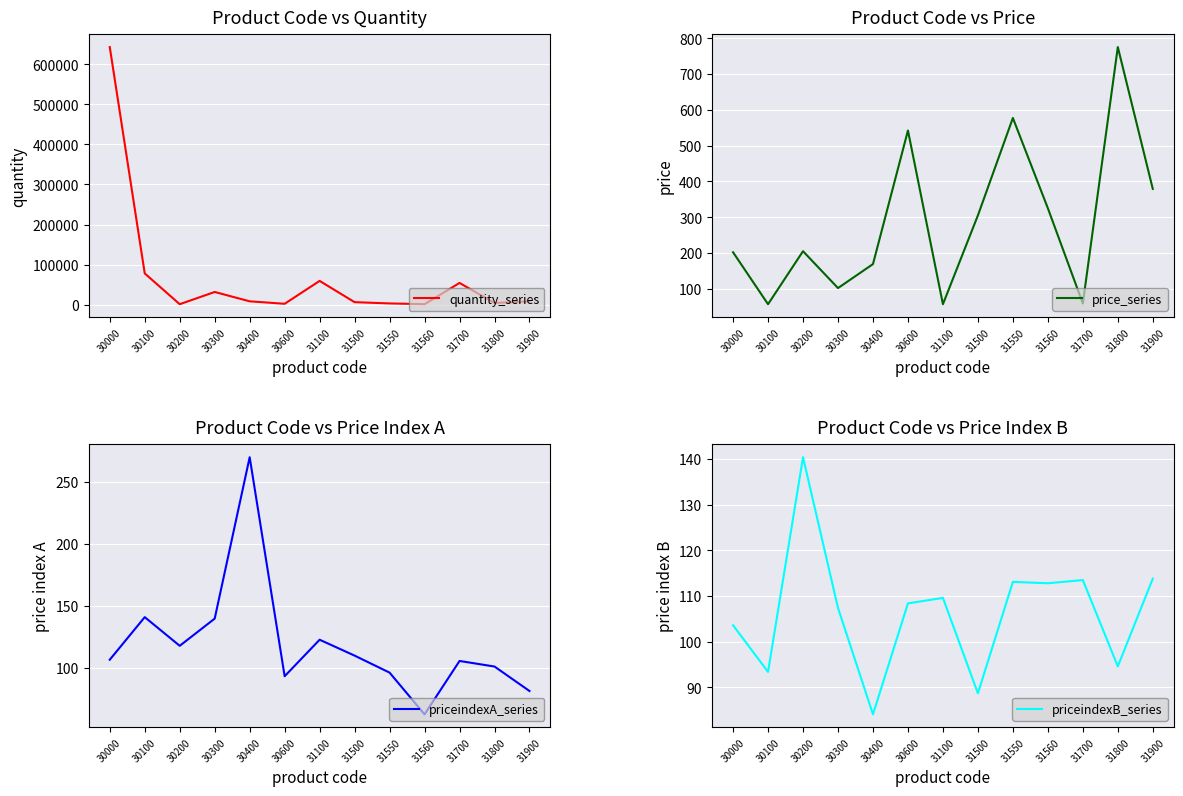

True or false: quantity_series and price_series cross at least once.

False